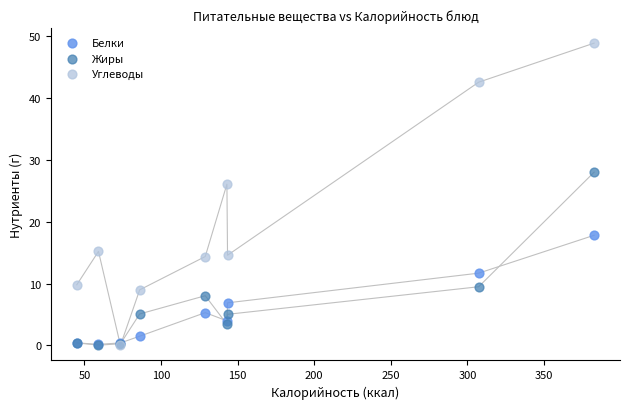

What are all the series names shown in the legend?

Белки, Жиры, Углеводы